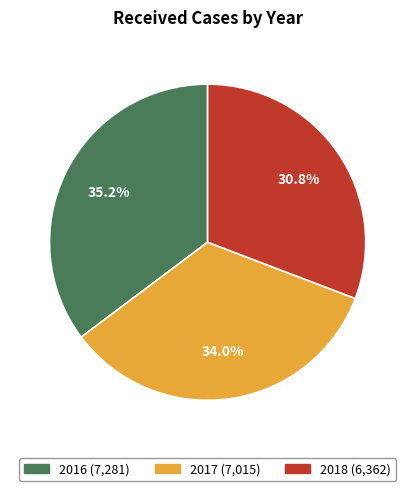

What percentage do 2017 and 2016 together represent?

69.2%